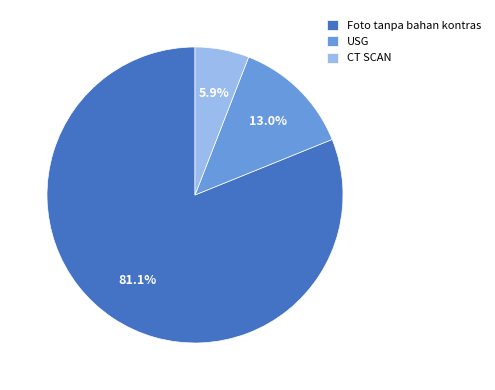

How many slices are in this pie chart?

3